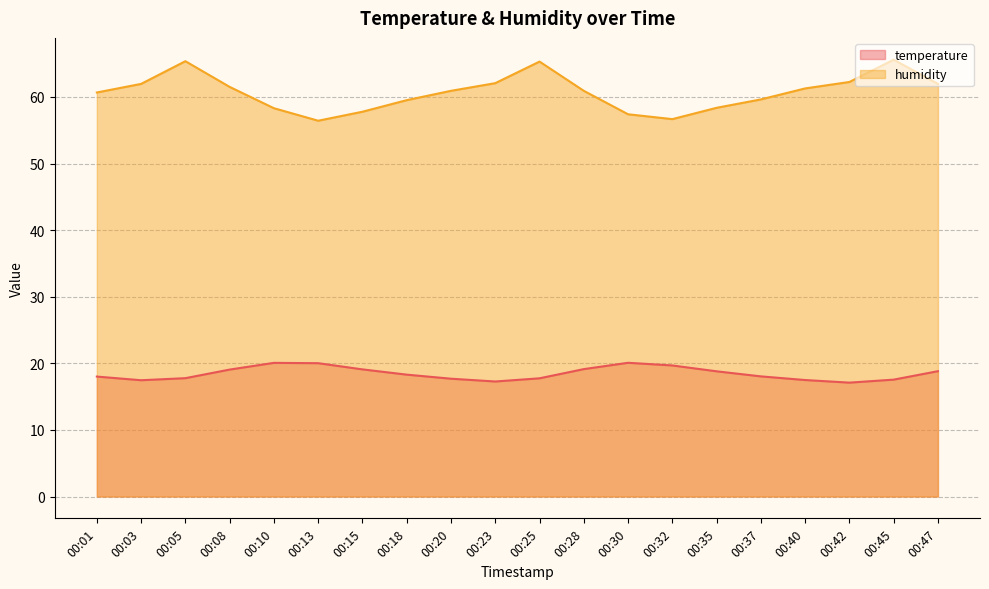

The humidity series shows 58.3 at 00:10. True or false?

True